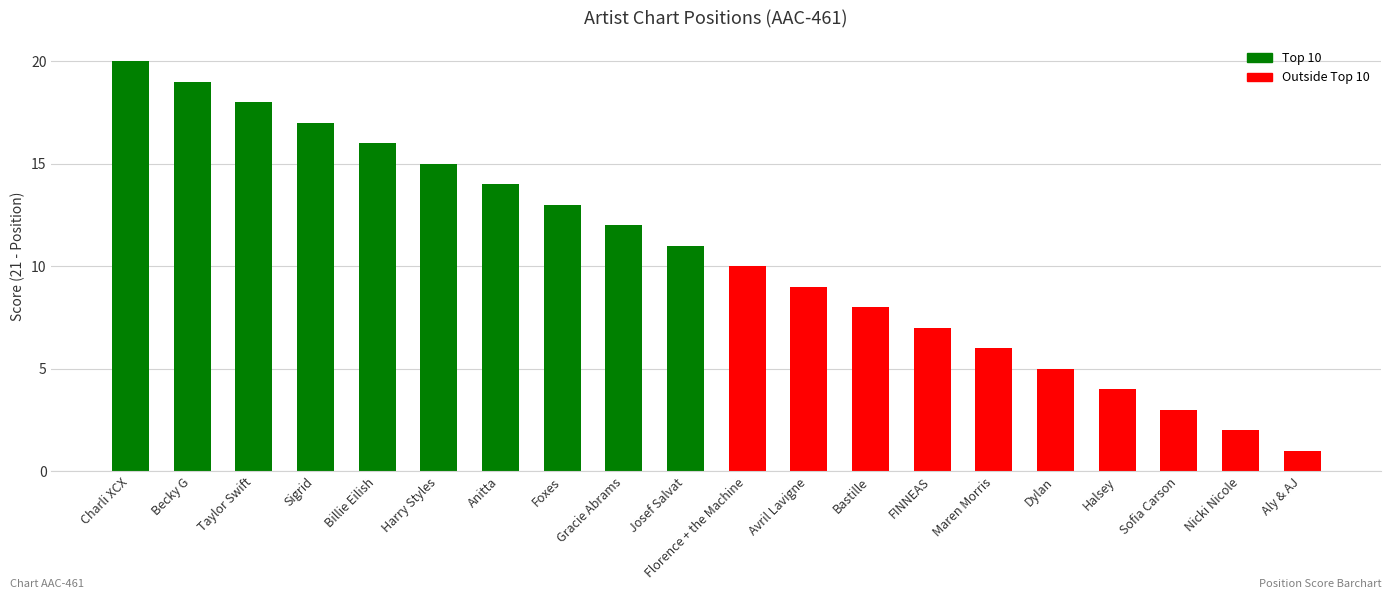

Approximately how many times larger is the value at Gracie Abrams compared to Halsey?

3.0